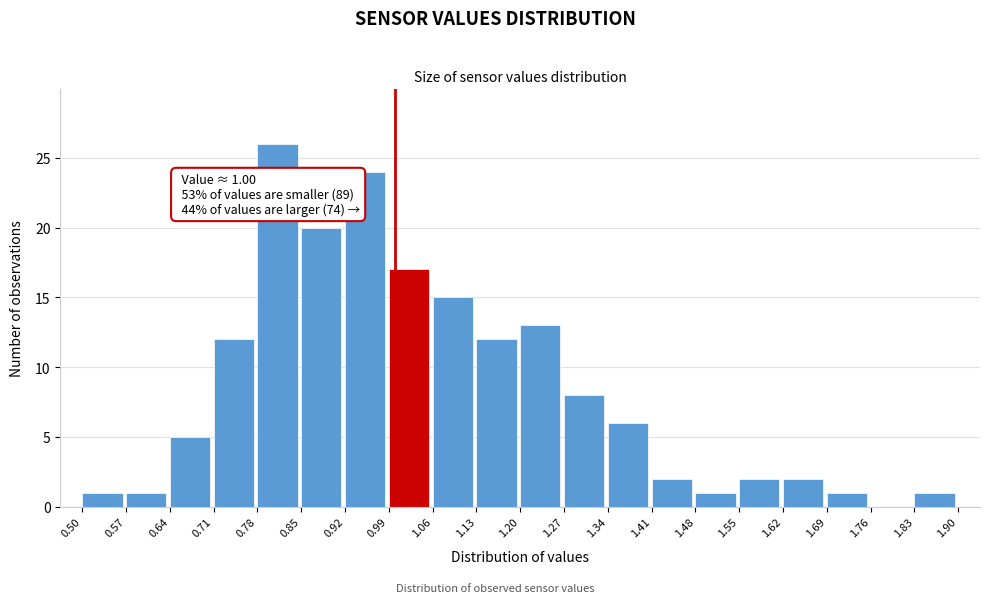

Over which range of the x-axis is the bar tallest?

0.78 to 0.85